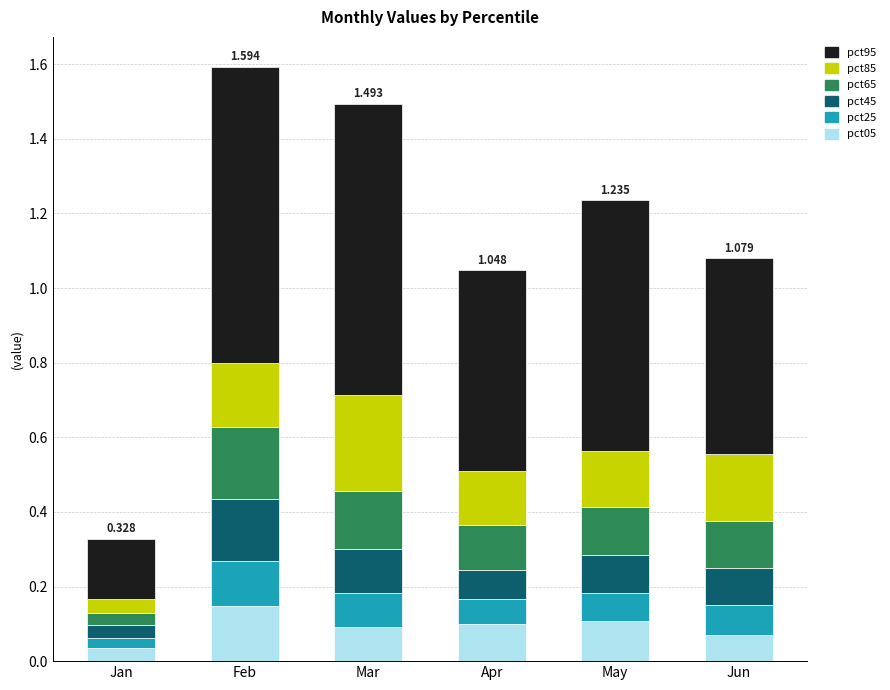

At which label does pct05 reach its minimum?

Jan